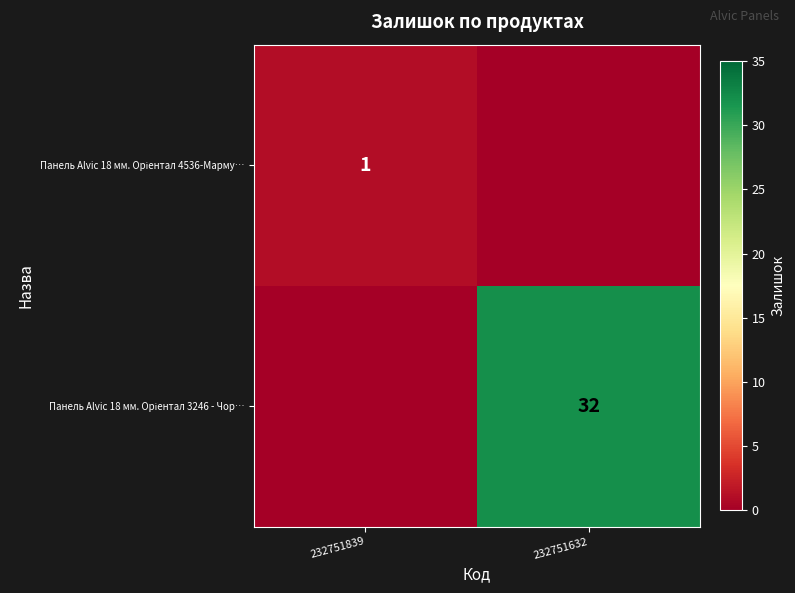

How many distinct data groups are displayed?

2